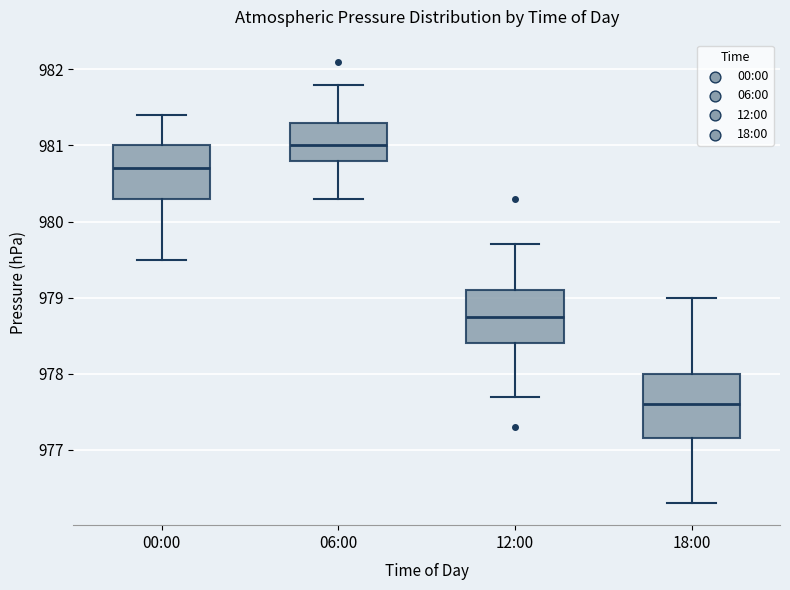

Which box's median line is the lowest?

18:00